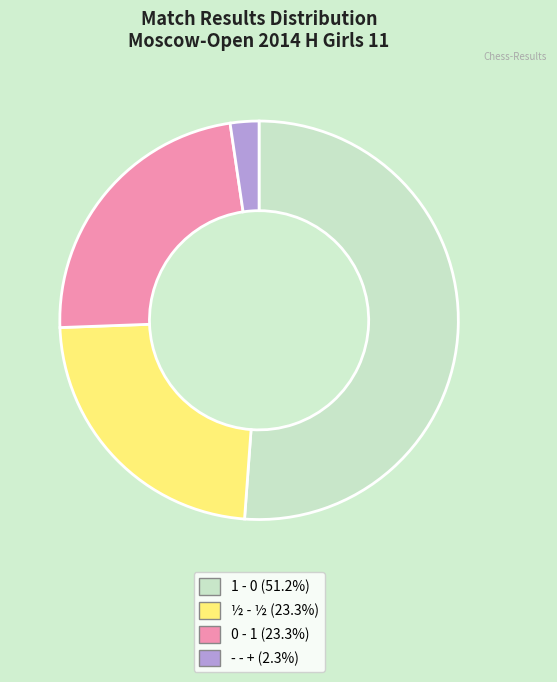

Which slice is the smallest?

- - +